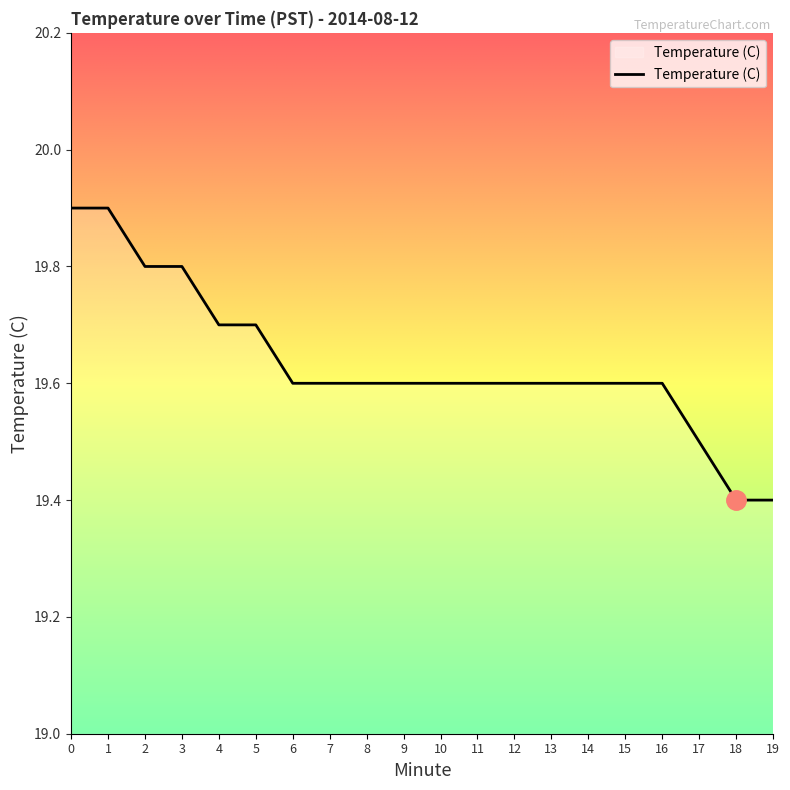

What is the minimum value shown in the chart?

19.4